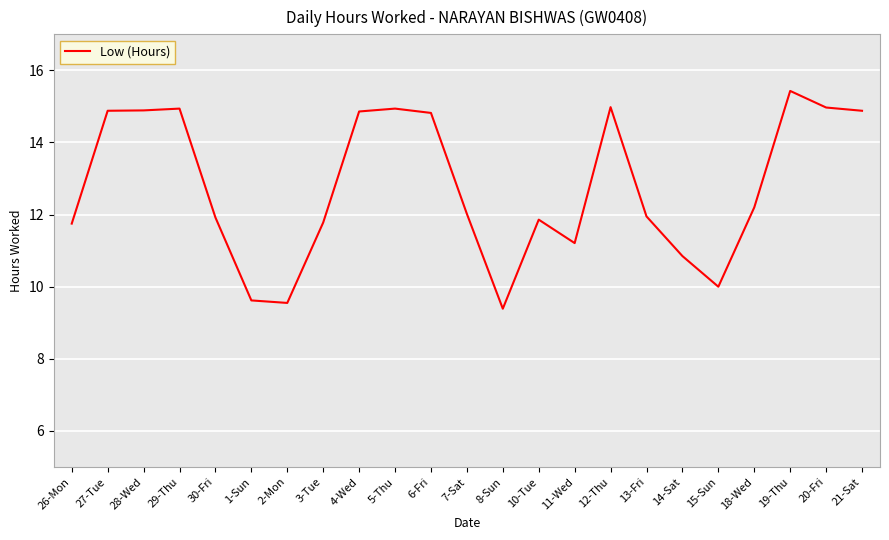

Which has a higher value, 12-Thu or 14-Sat?

12-Thu